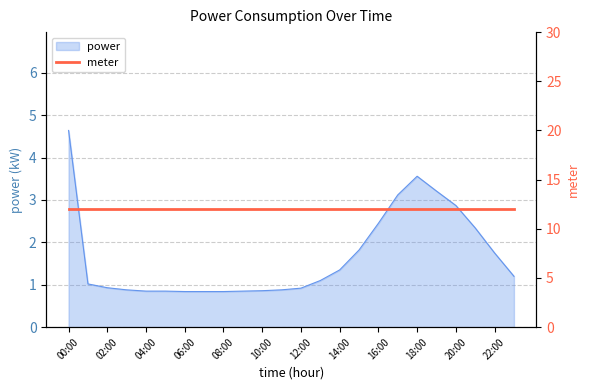

Does the chart display data point markers on the line(s)?

No